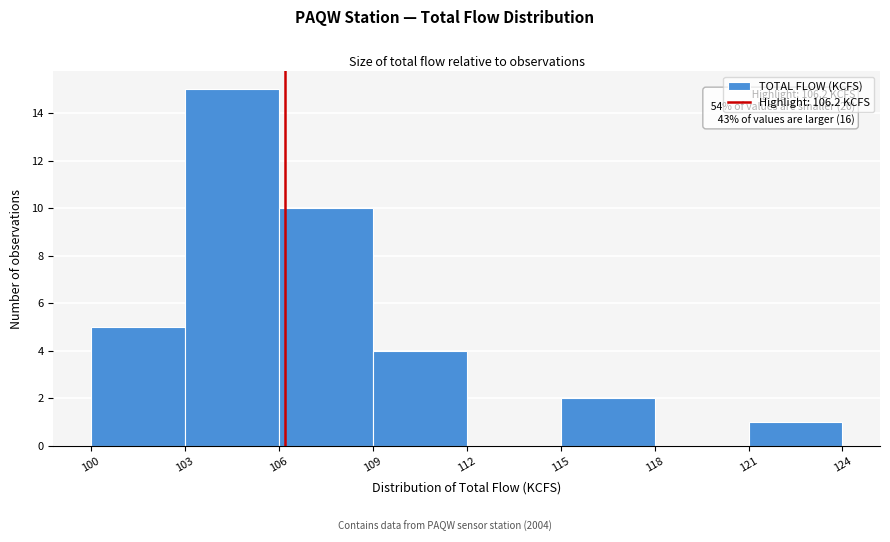

Which range on the x-axis has the tallest bar?

103 to 106